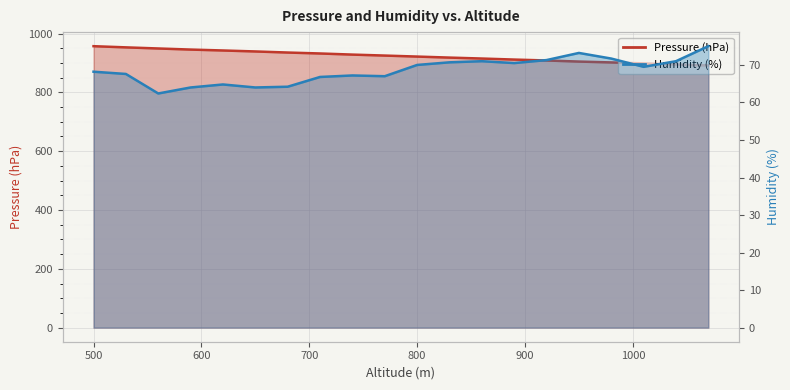

Reading left to right, what are all the values shown in this chart?

Pressure (hPa): 957.1	953.1	949.3	945.6	942.5	939.2	935.5	932.3	928.5	925.2	921.8	918.3	915.1	911.6	908.5	904.8	901.9	898.5	894.9	891.5
Humidity (%): 68.2	67.6	62.4	64.0	64.8	64.0	64.2	66.8	67.2	67.0	70.0	70.7	71.0	70.5	71.3	73.2	71.7	69.5	71.0	75.0